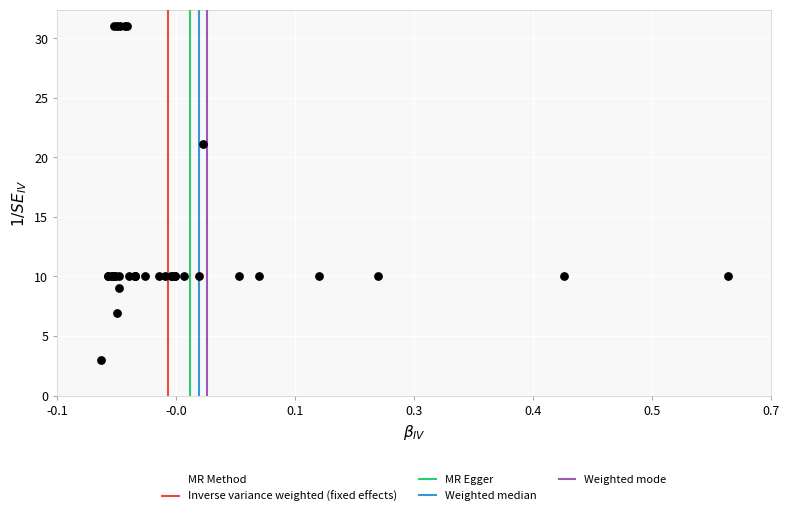

What Y value in the scatter plot is closest to 17?

21.1